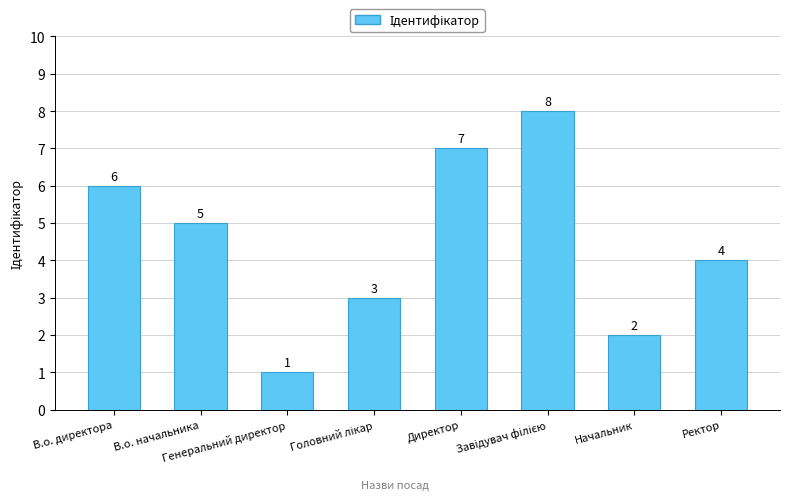

Does the chart contain any negative values?

No